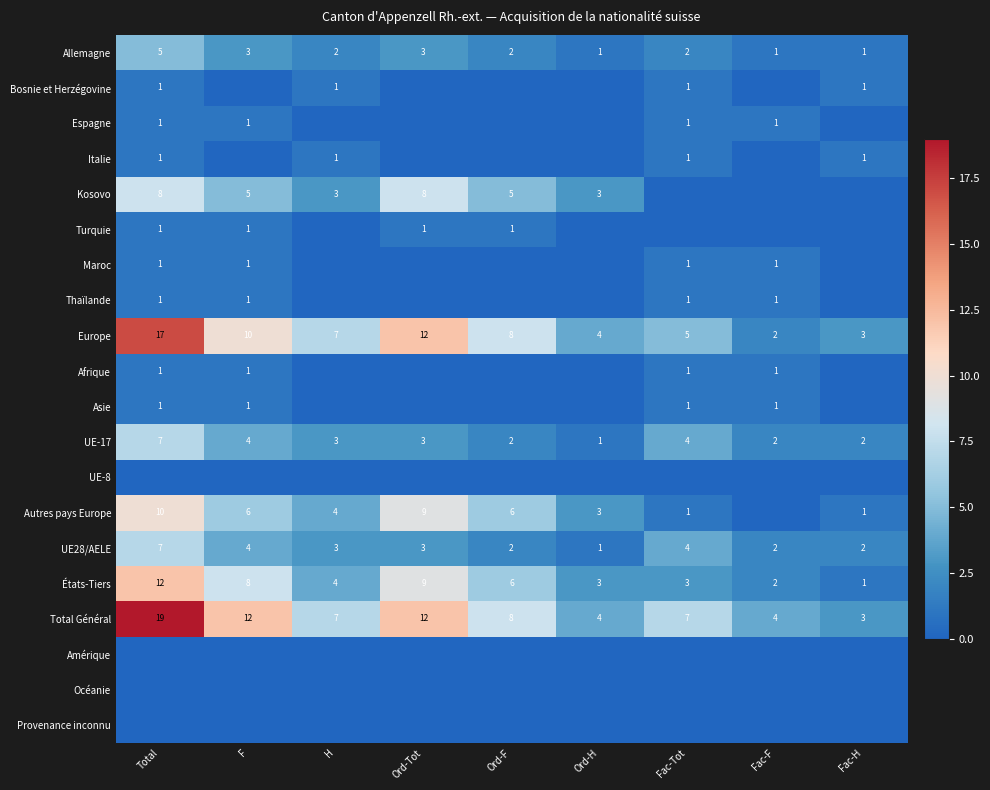

What value does the Europe series have at Fac-Tot, to the nearest 5?

5